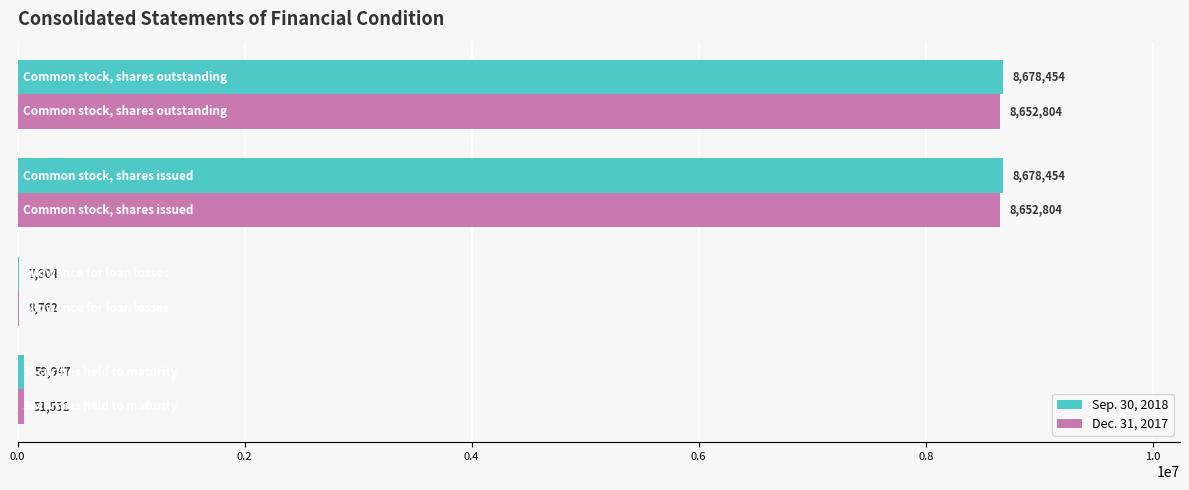

Which series has the largest total across all categories?

Sep. 30, 2018